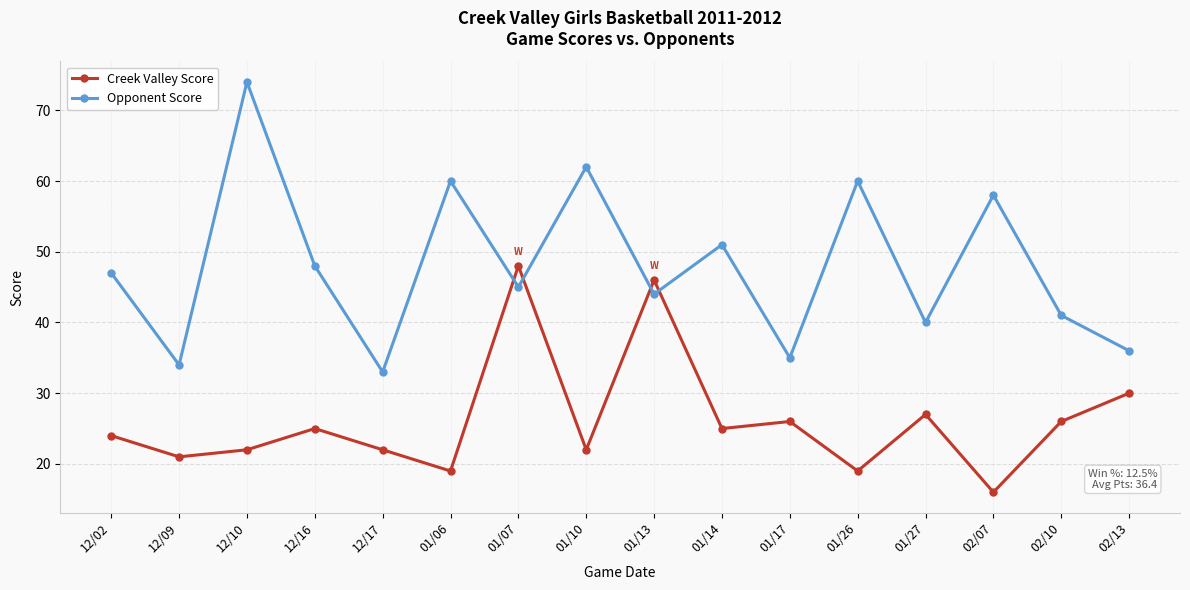

True or false: Opponent Score and Creek Valley Score cross at least once.

True